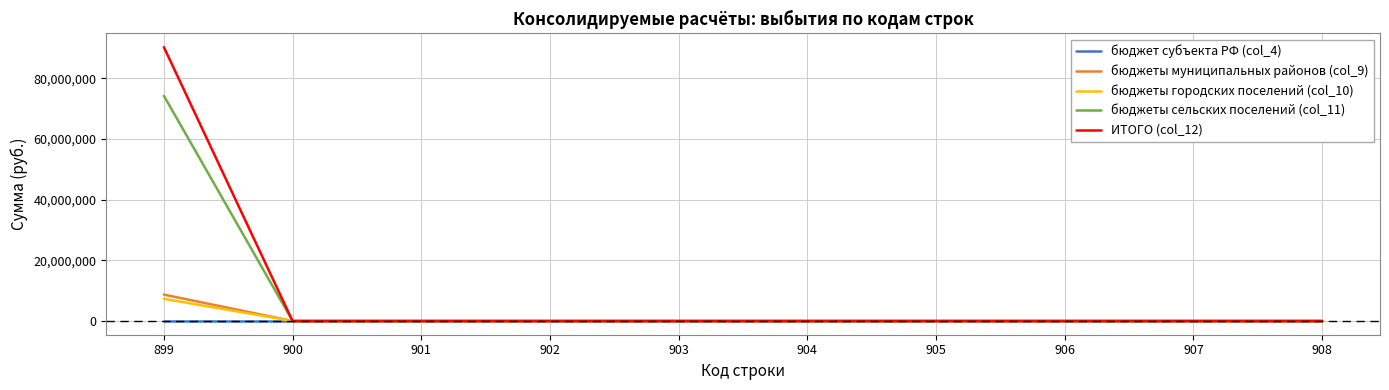

What is the total value across all series at 899?

180427011.4